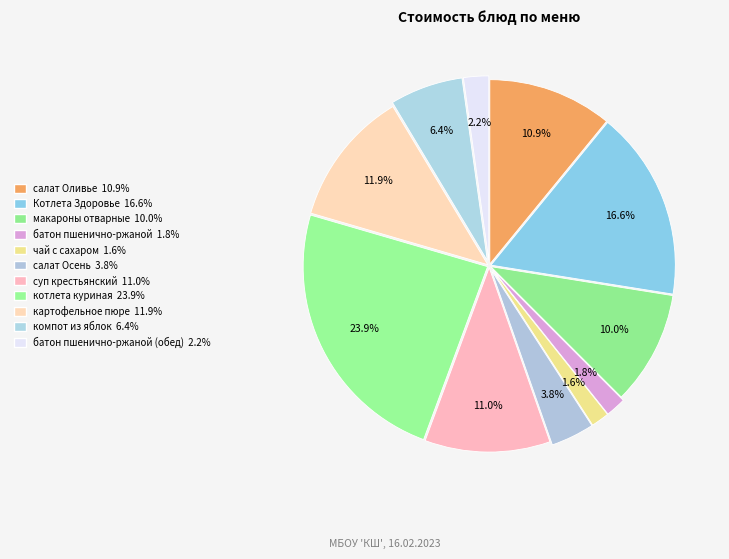

How many segments does this pie chart have?

11